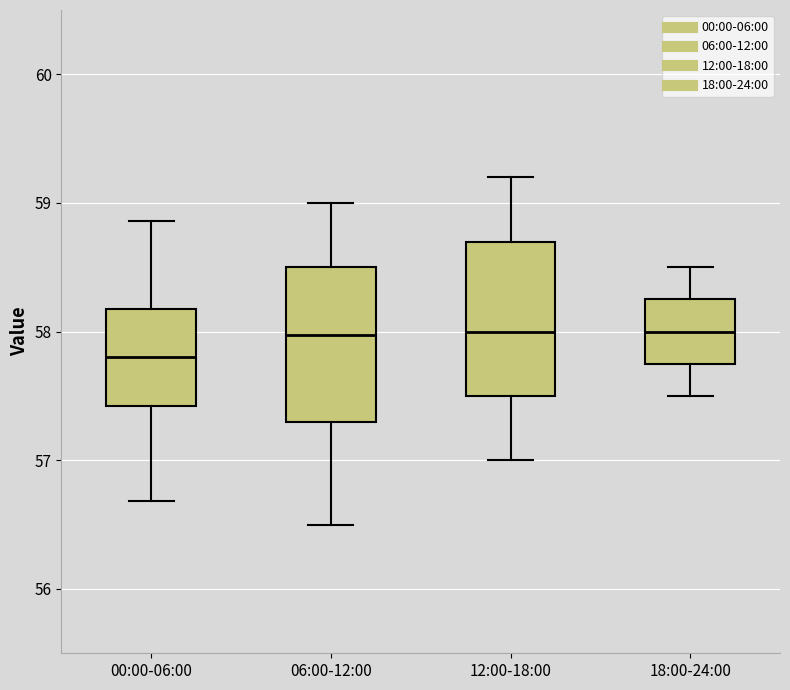

Where is the lower edge of the box for 18:00-24:00 on the y-axis? The values are not printed on the chart, so give them approximately, as read against the axis.

57.8